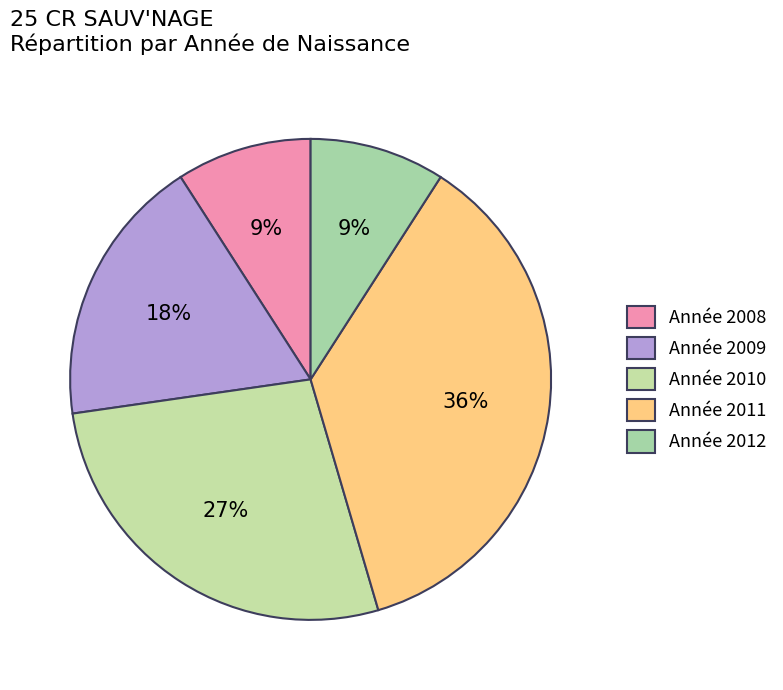

How many slices are in this pie chart?

5